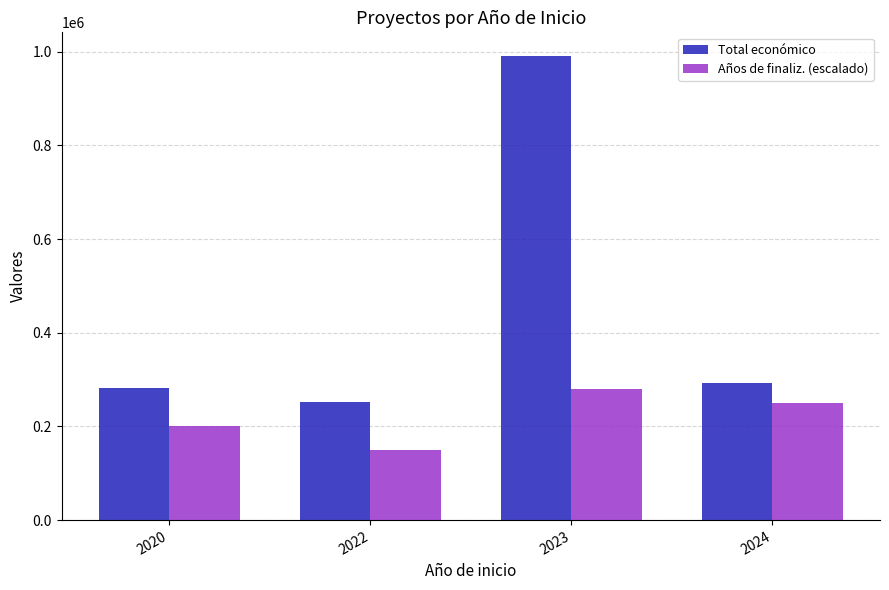

List the series in order of their overall mean, lowest first.

Años de finaliz. (escalado), Total económico